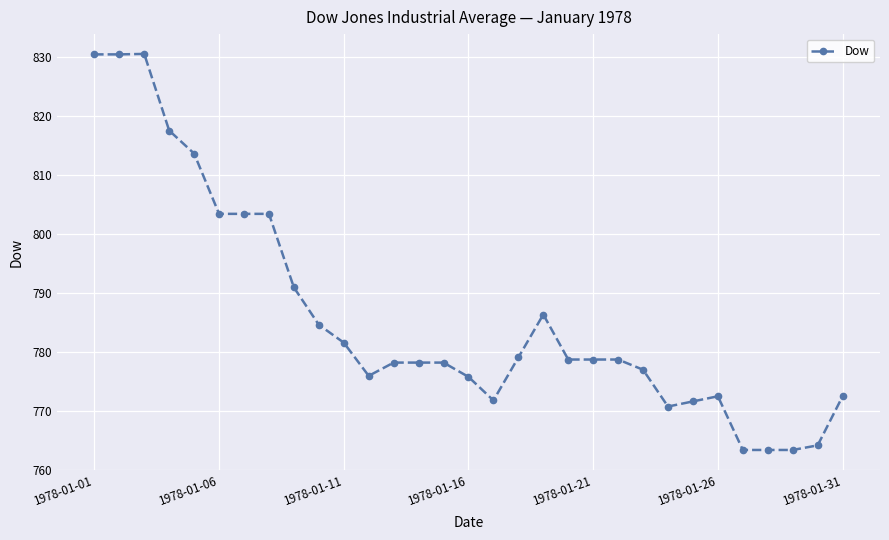

What is the value of the 26th point from the left?

772.4